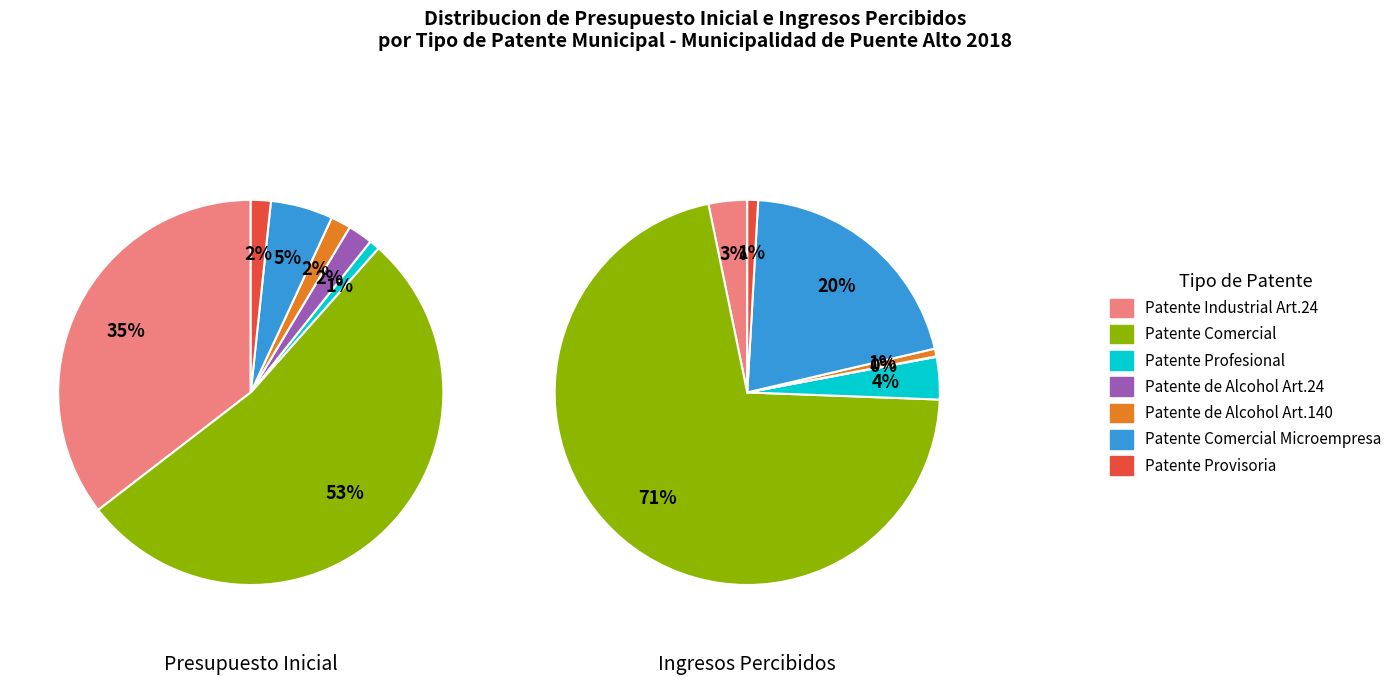

What percentage is the PATENTE PROFESIONAL slice, to the nearest percent?

1%